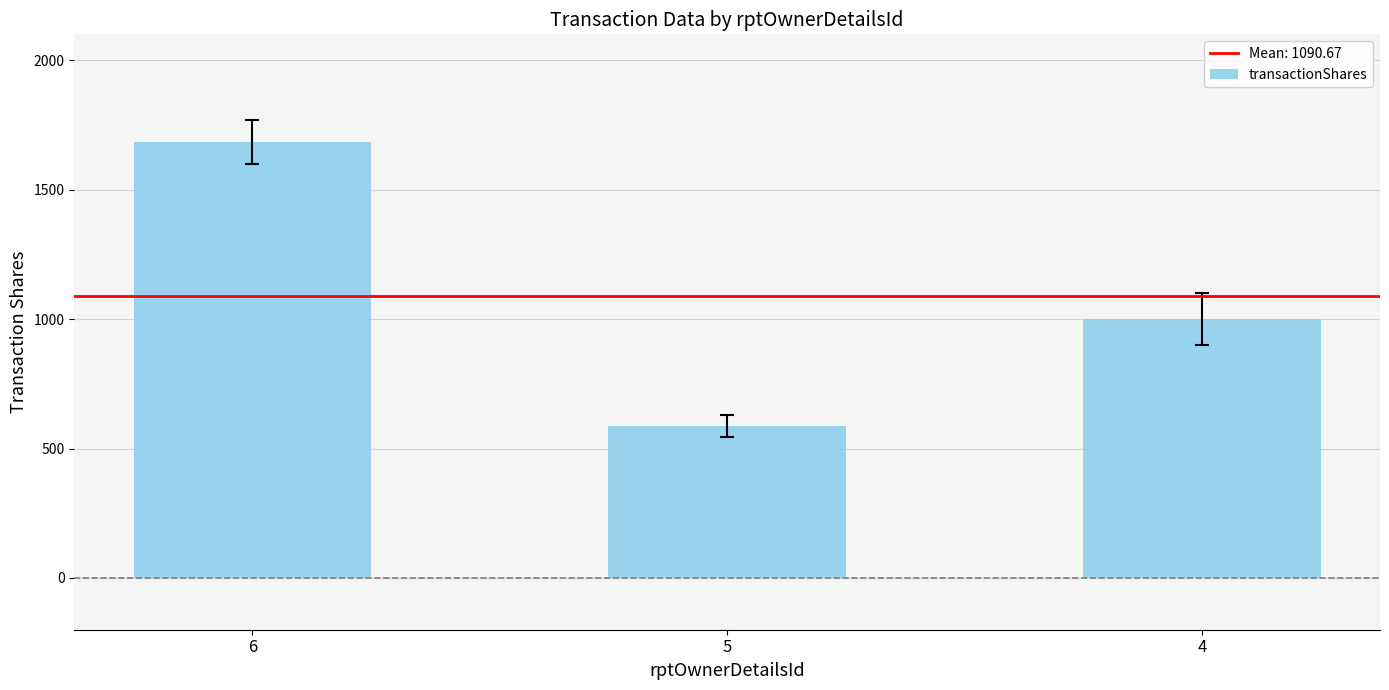

What is the ratio of the value at 5 to the value at 6?

0.3